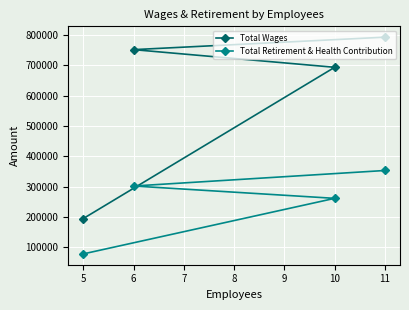

True or false: Total Retirement & Health Contribution has a value of 261294 at 10.

True